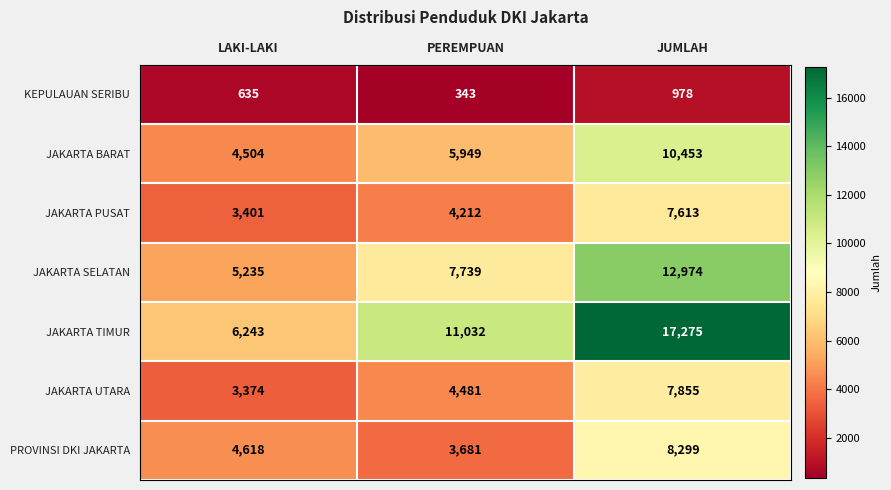

True or false: JAKARTA SELATAN has a value of 5235 at LAKI-LAKI.

True